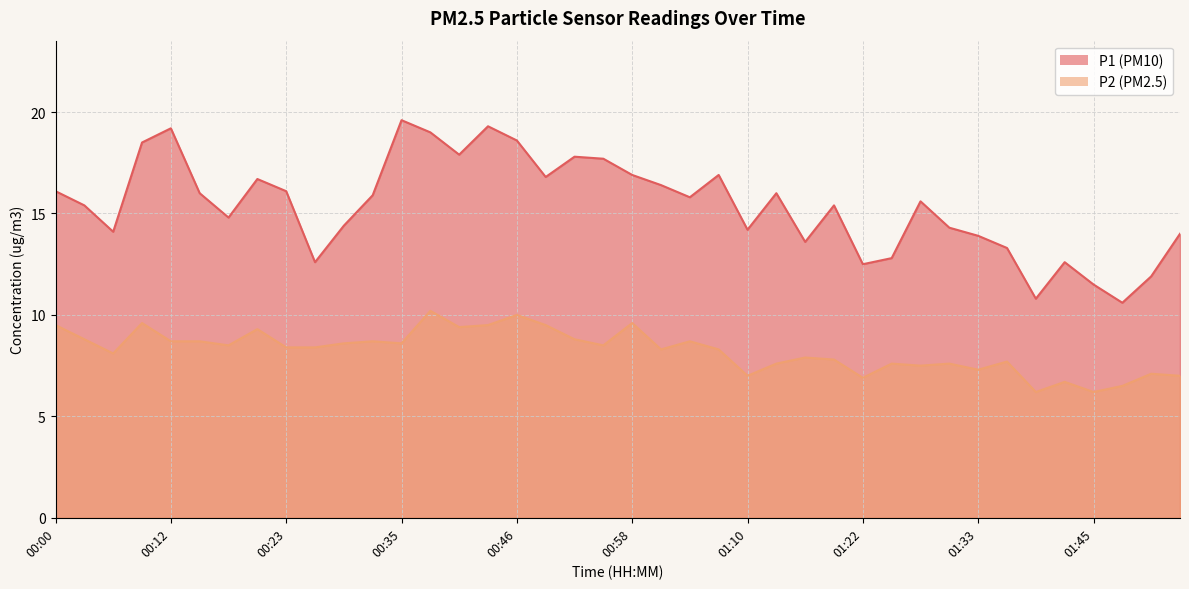

True or false: P1 and P2 intersect in this chart.

False